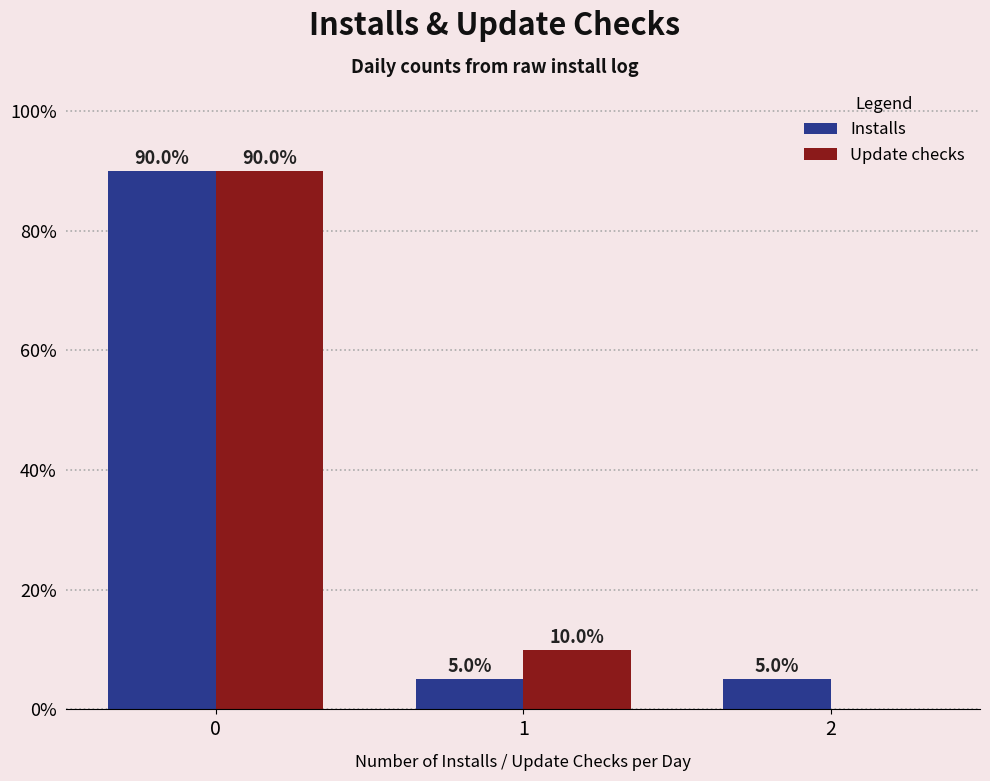

Which series changed the most between 0 and 2?

Update checks